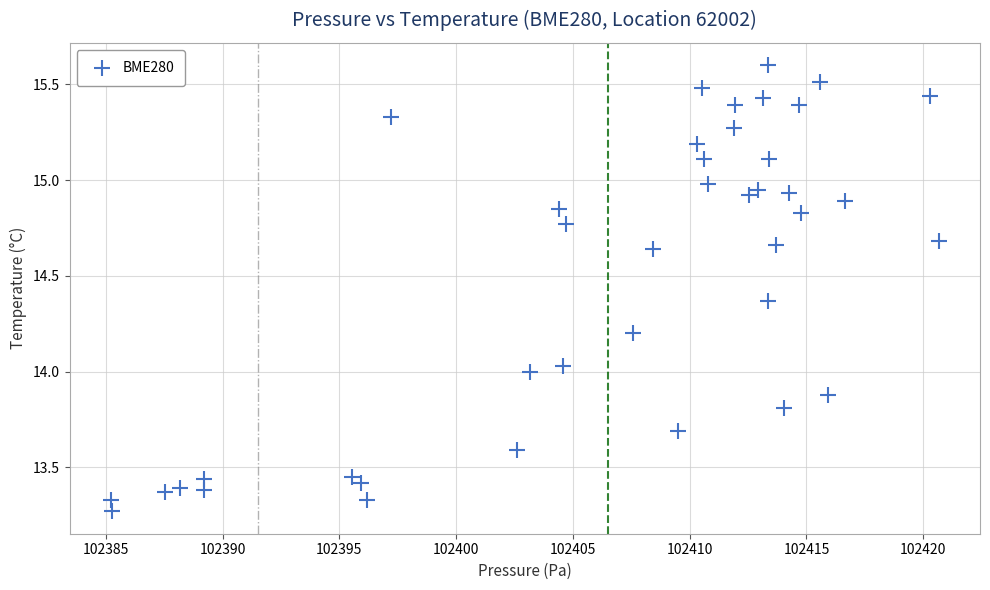

What is the range of X values (max minus min)?

35.4